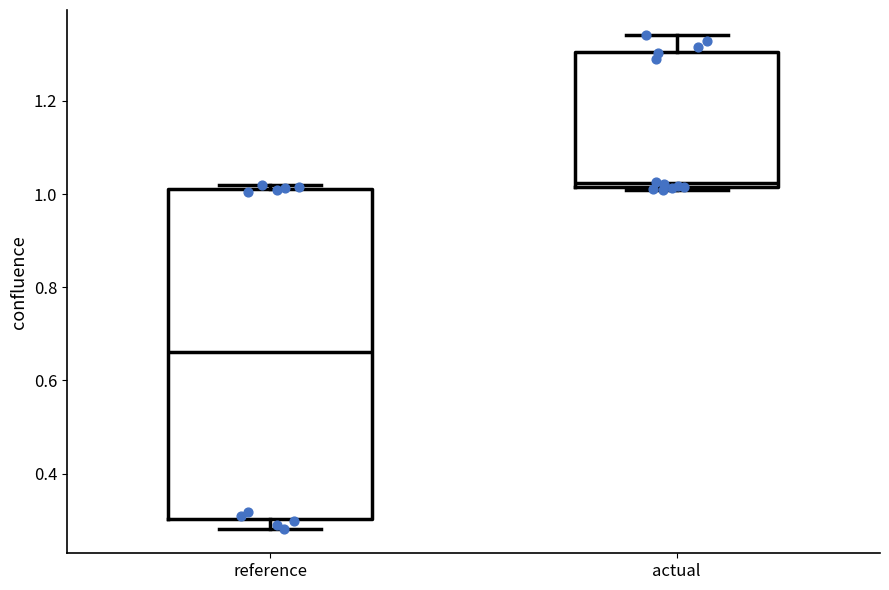

Comparing the boxes themselves (not the whiskers), which one is the tallest?

reference